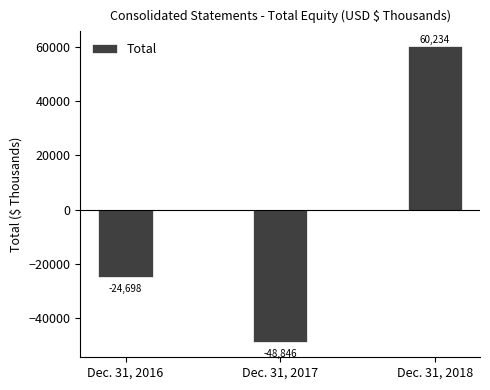

Reading left to right, what are all the values shown in this chart?

-24698	-48846	60234